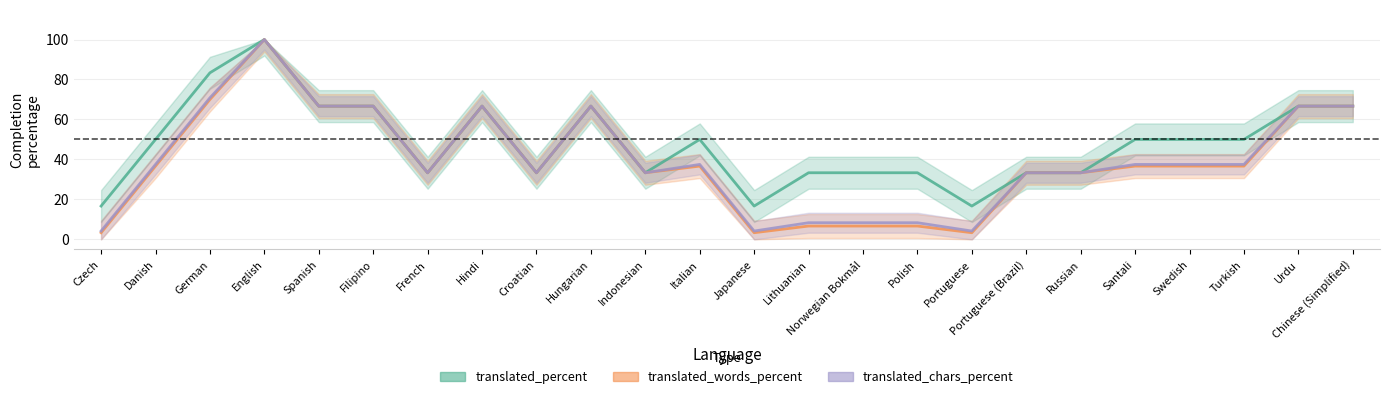

How many lines are shown in the chart?

3